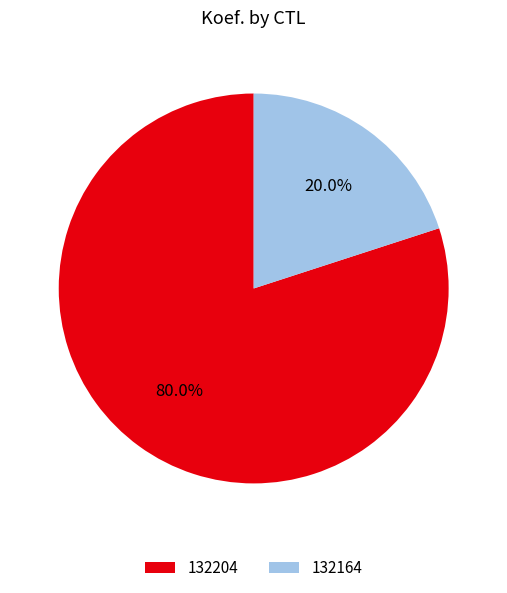

What is the ratio of the value at 132204 to the value at 132164?

4.0